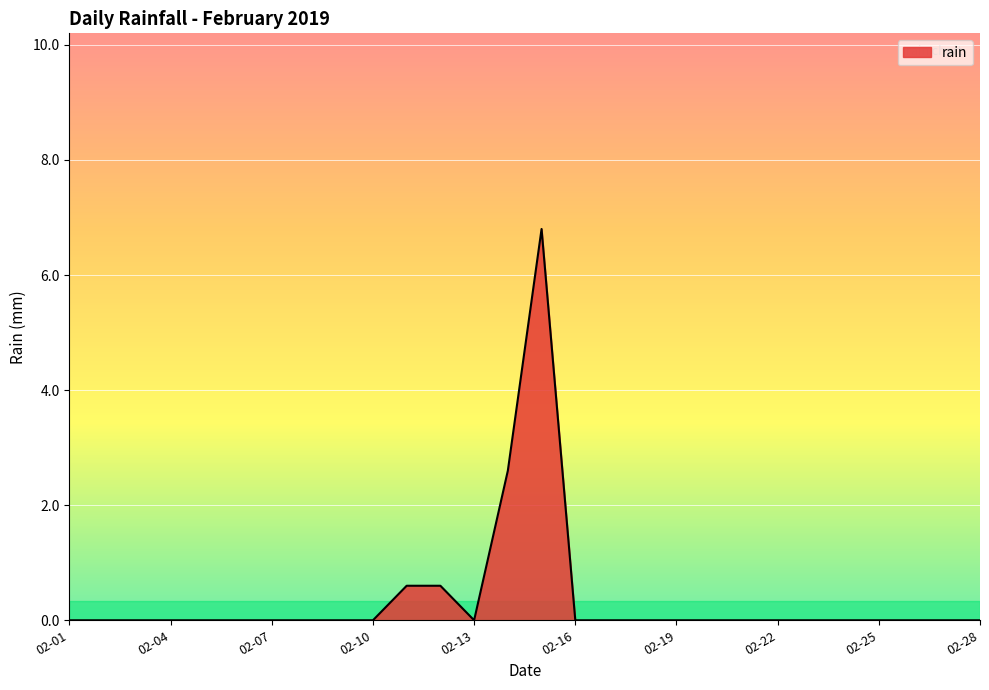

What is the greatest value displayed?

6.8